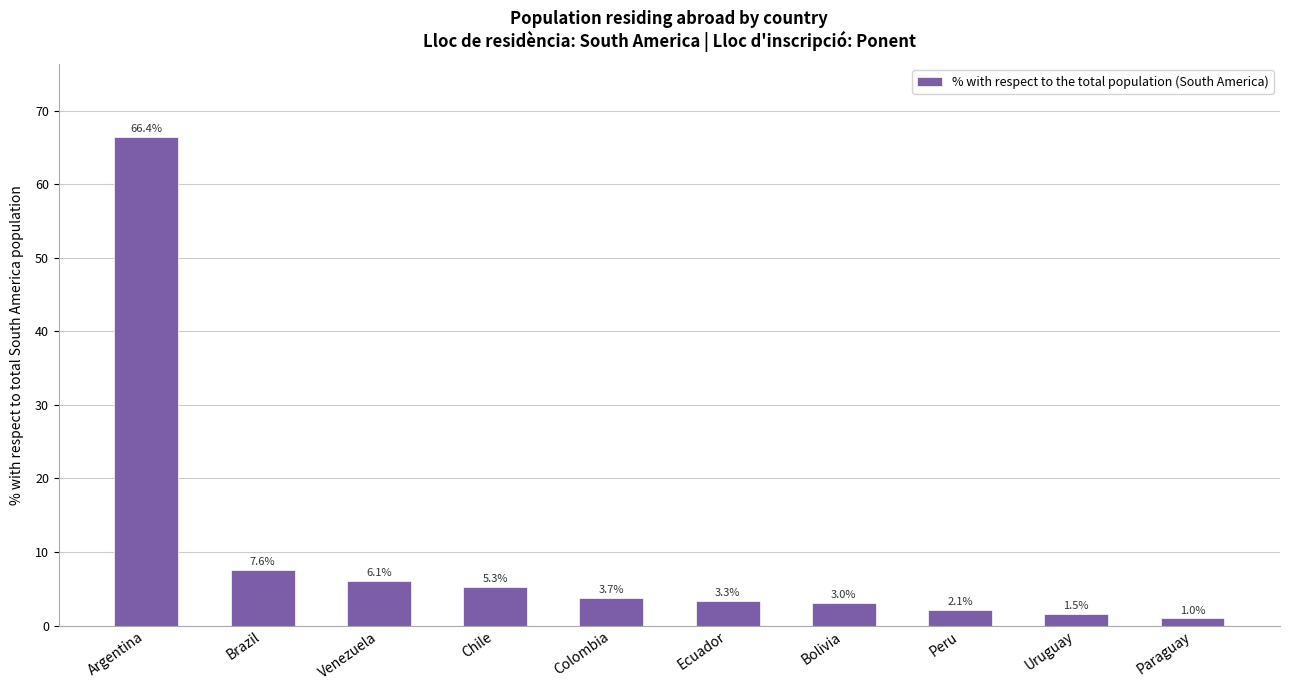

Where does the data first go above 3?

Argentina